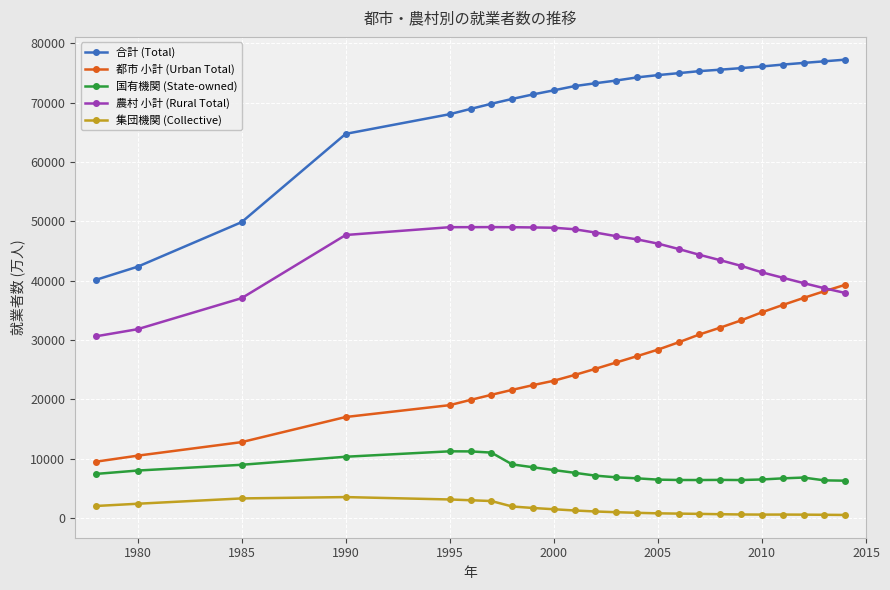

List the series in order of their peak value, highest first.

合計 (Total), 農村 小計 (Rural Total), 都市 小計 (Urban Total), 国有機関 (State-owned), 集団機関 (Collective)